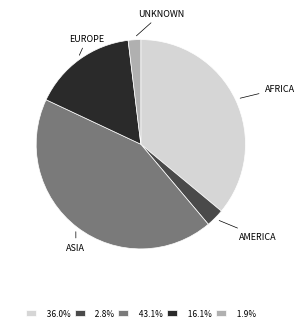

Is the sum of 43.1% and 36.0% greater than half?

Yes